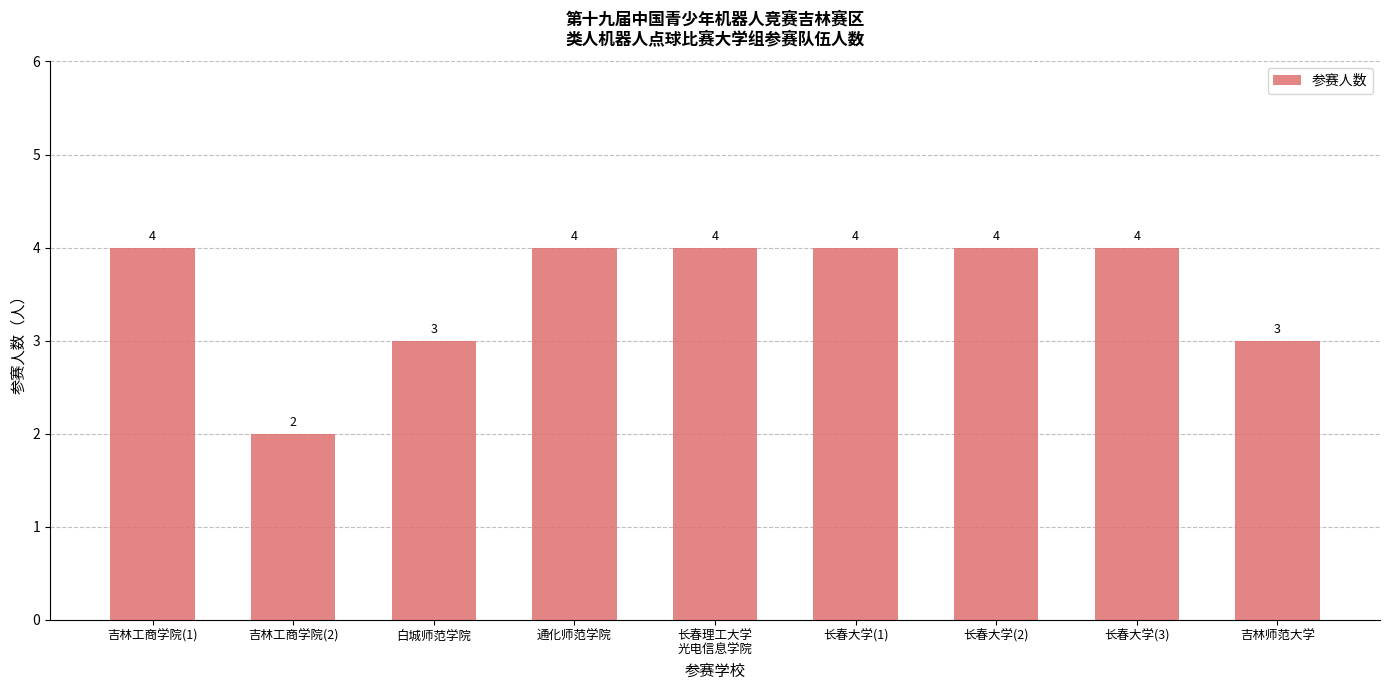

The value at 吉林工商学院(2) is 3. True or false?

False